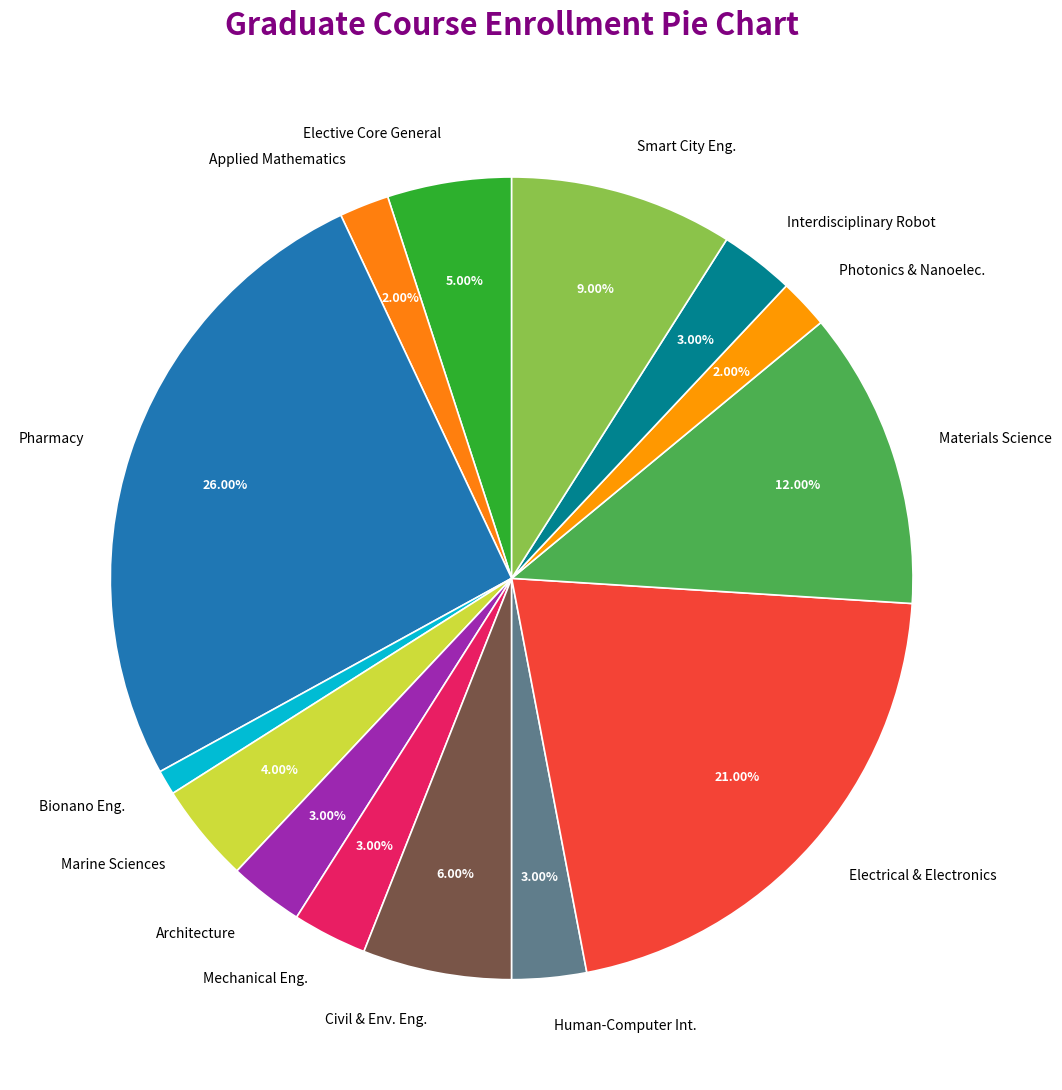

Count the number of slices in the pie.

14